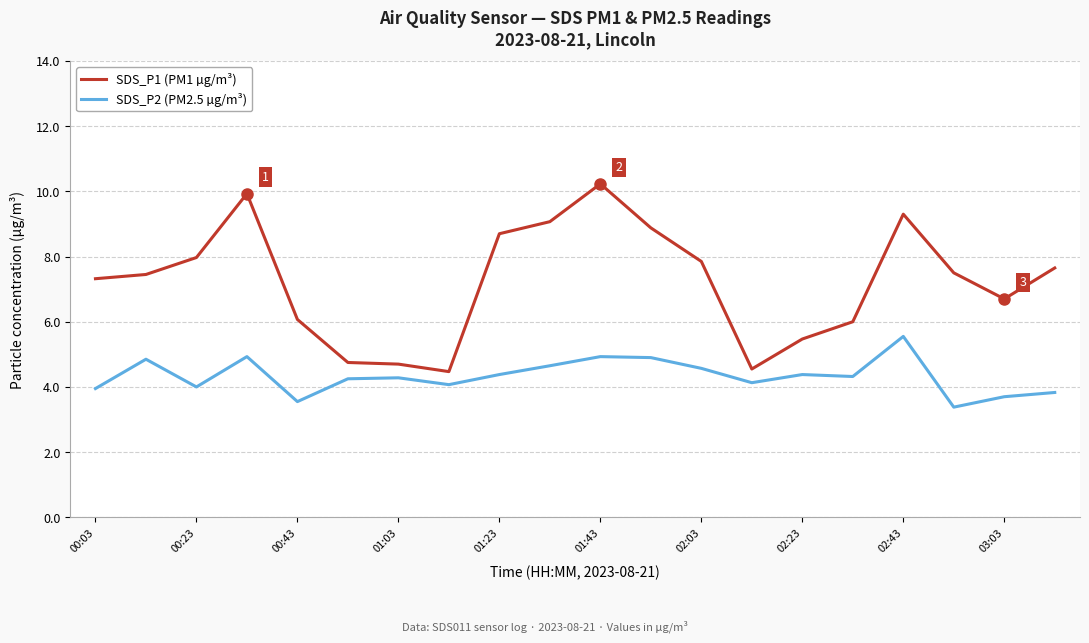

Is this an area chart (filled region under the line)?

No